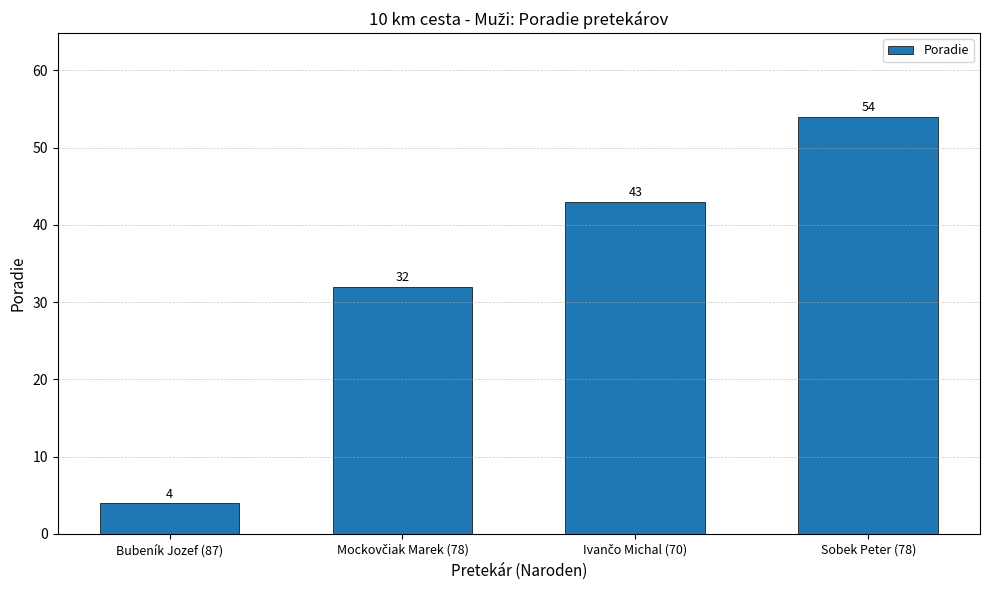

The value at Sobek Peter (78) is 54. True or false?

True